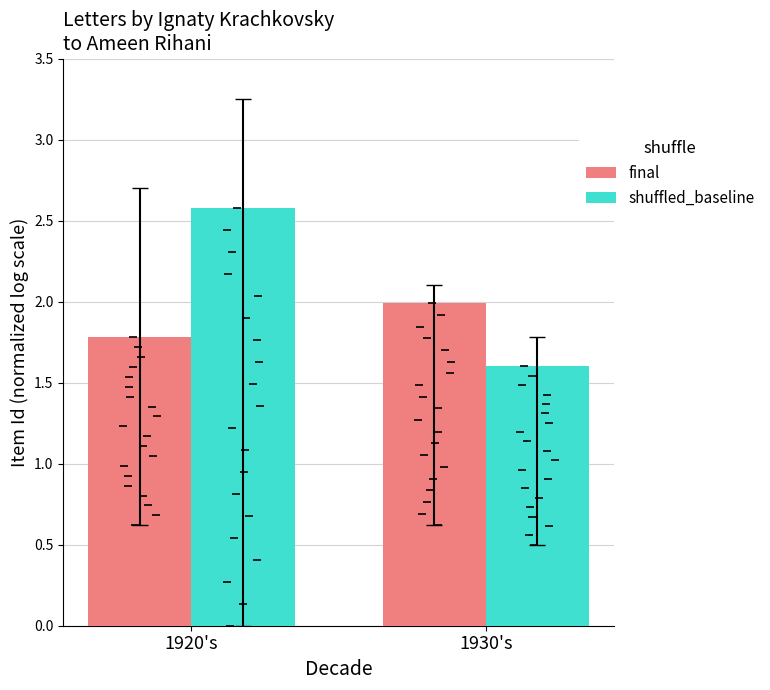

What is the minimum value for shuffled_baseline?

1.6